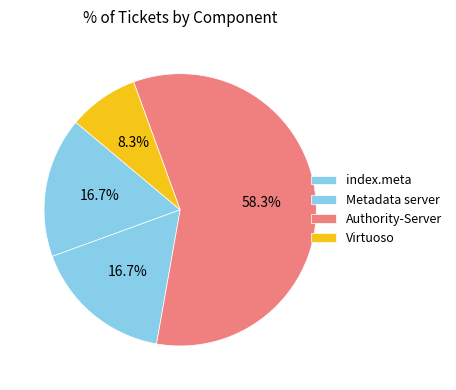

To the nearest percent, what is the difference between the largest and smallest slice percentages?

50%